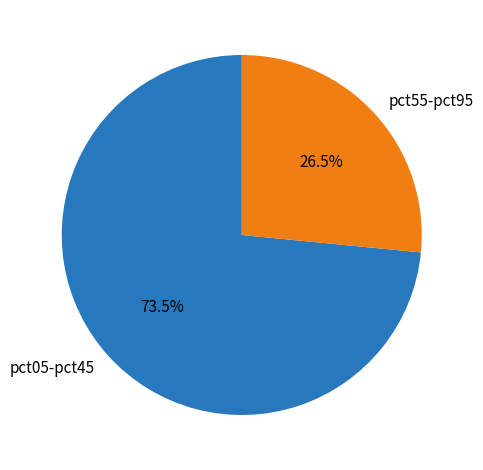

What percentage do pct55-pct95 and pct05-pct45 together represent?

100.0%